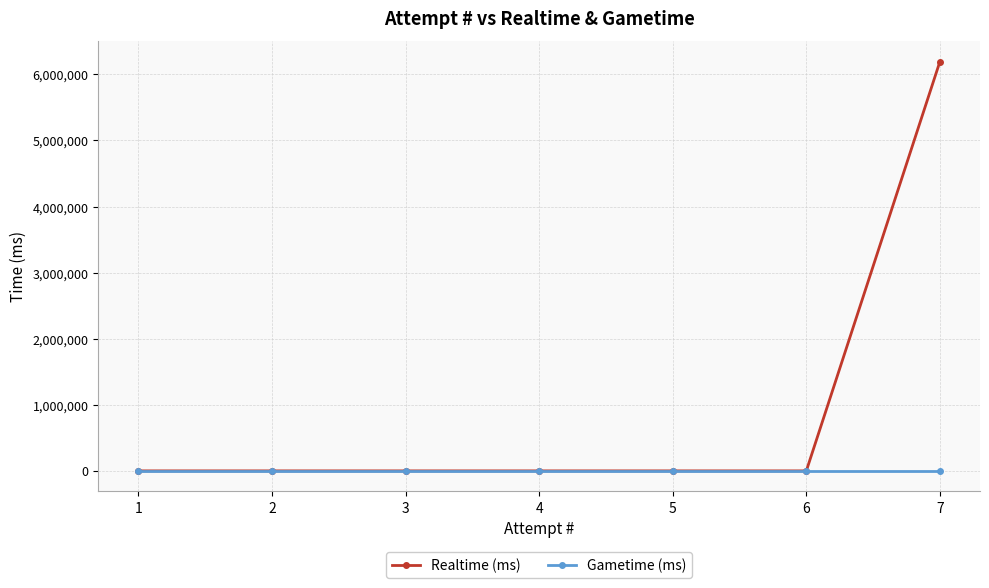

Is the value of Realtime (ms) at 1 greater than the value of Gametime (ms) at 7?

No